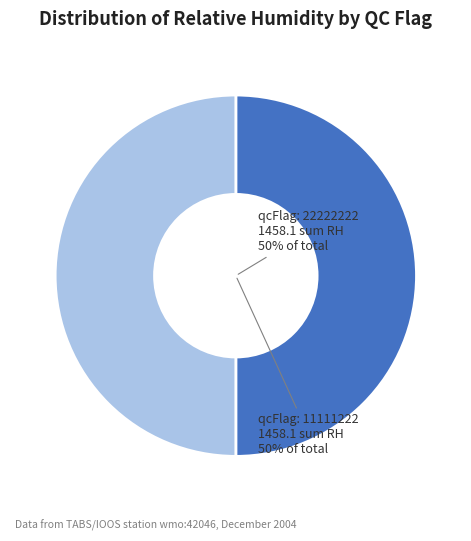

To the nearest percent, what is the average slice percentage?

50%